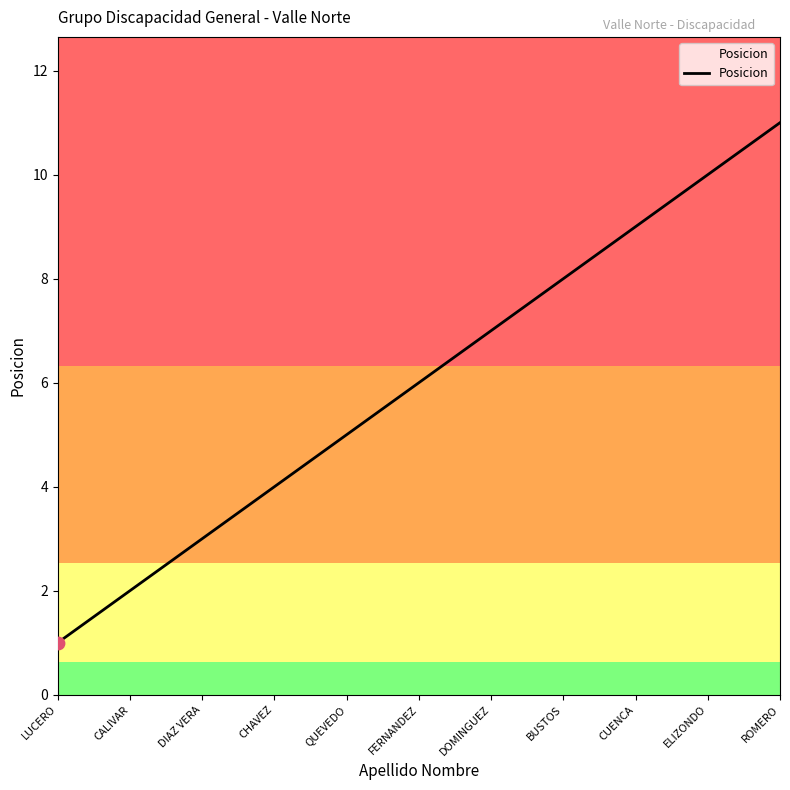

Approximately how many times larger is the value at ROMERO compared to LUCERO?

11.0